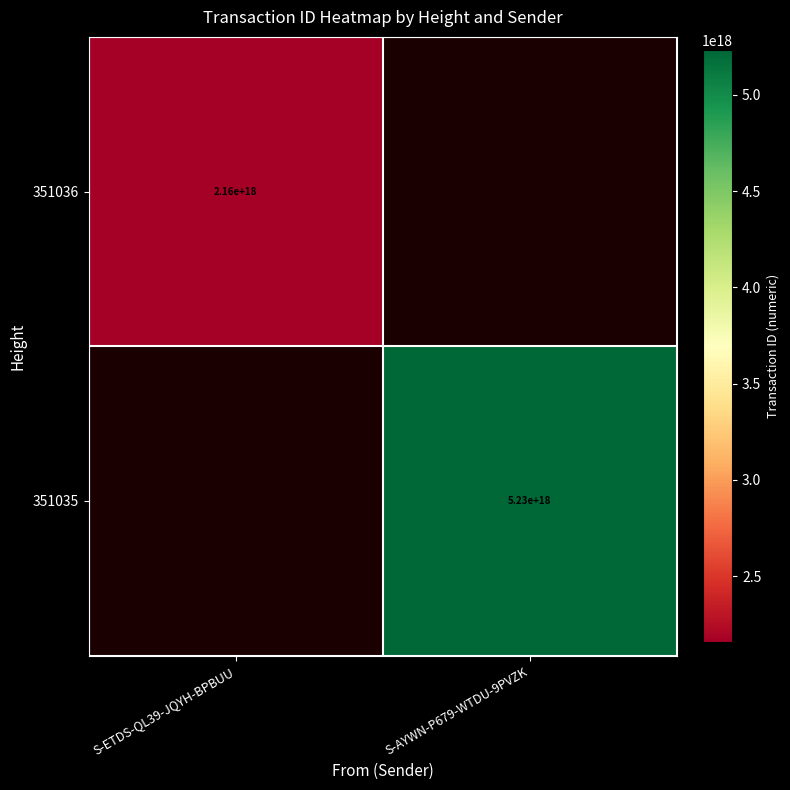

The value of 351035 at S-AYWN-P679-WTDU-9PVZK is 5230000000000000000. True or false?

True